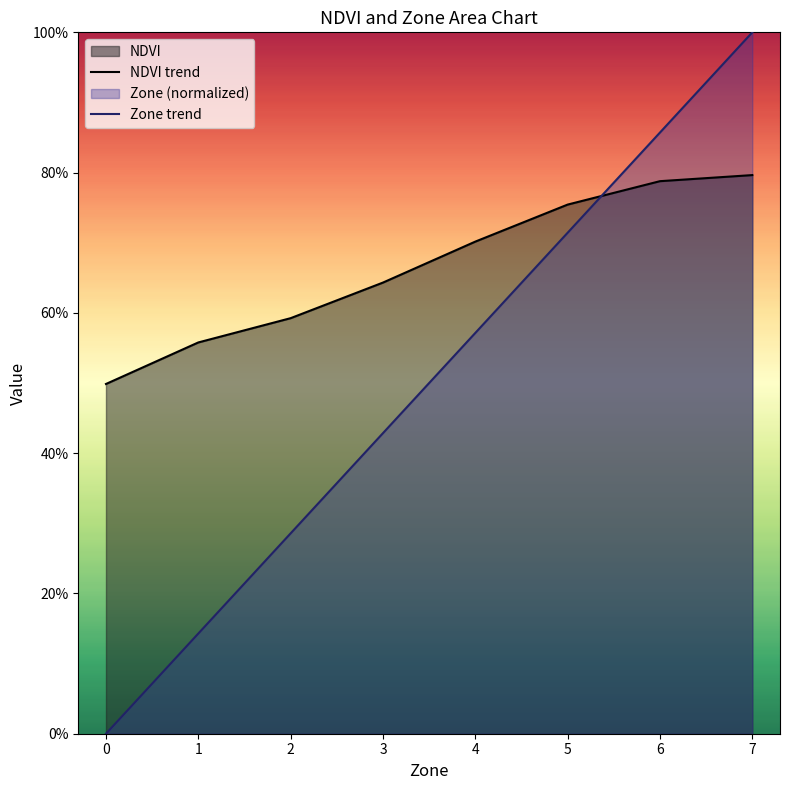

What is the value of the NDVI trend point at the 5th from the left?

0.7